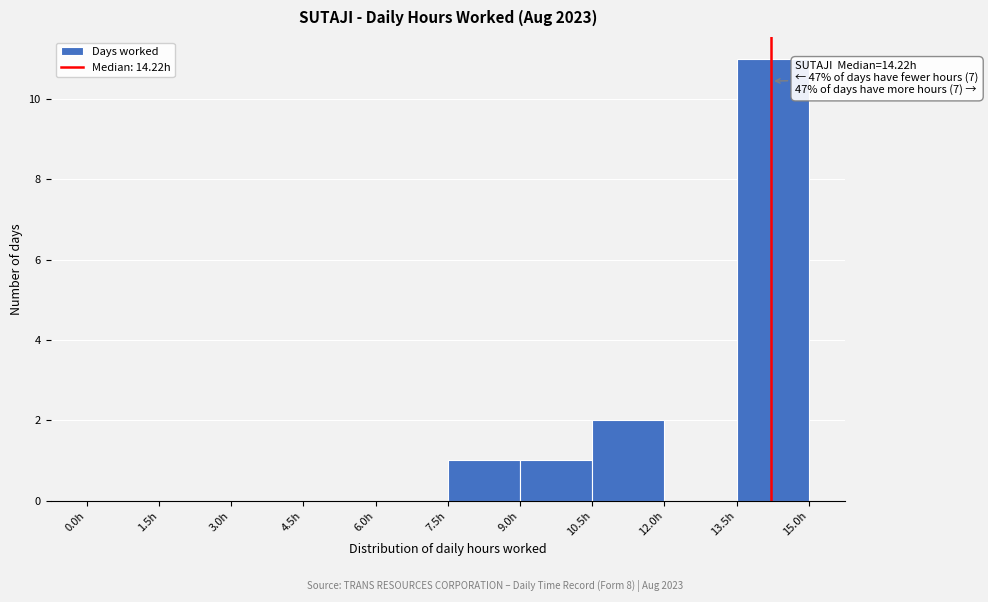

Over which range of the x-axis is the bar tallest?

13.5 to 15.0